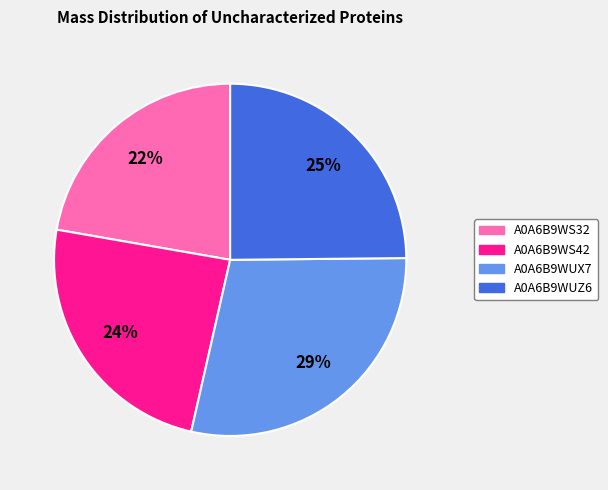

Does A0A6B9WUZ6 represent more than half of the total?

No